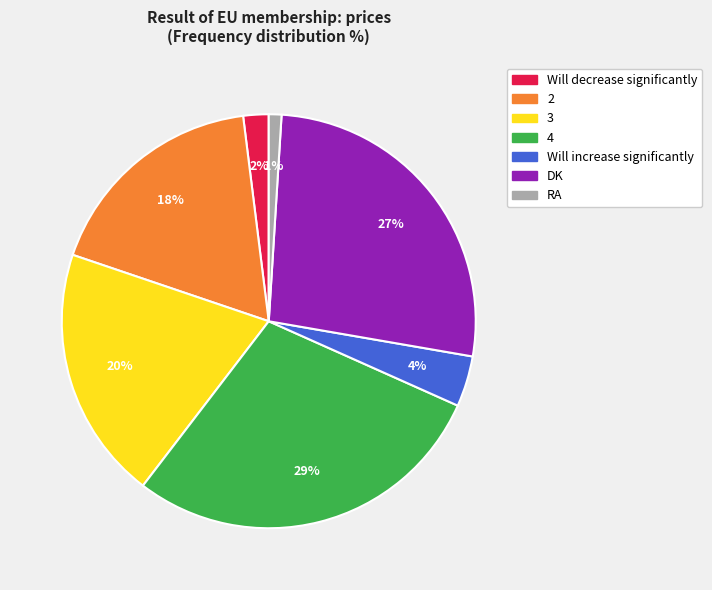

Is RA the majority of the pie?

No